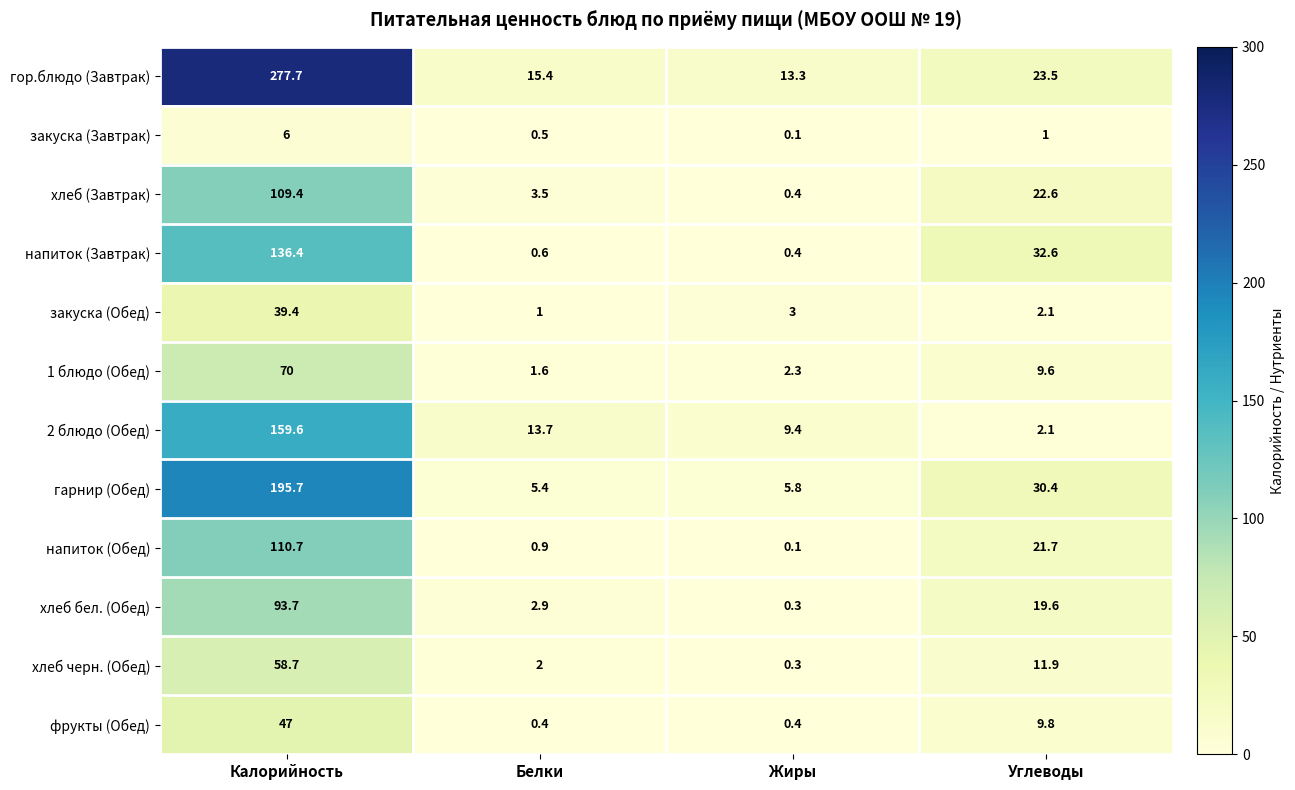

Which series has the largest range (max minus min)?

гор.блюдо (Завтрак)